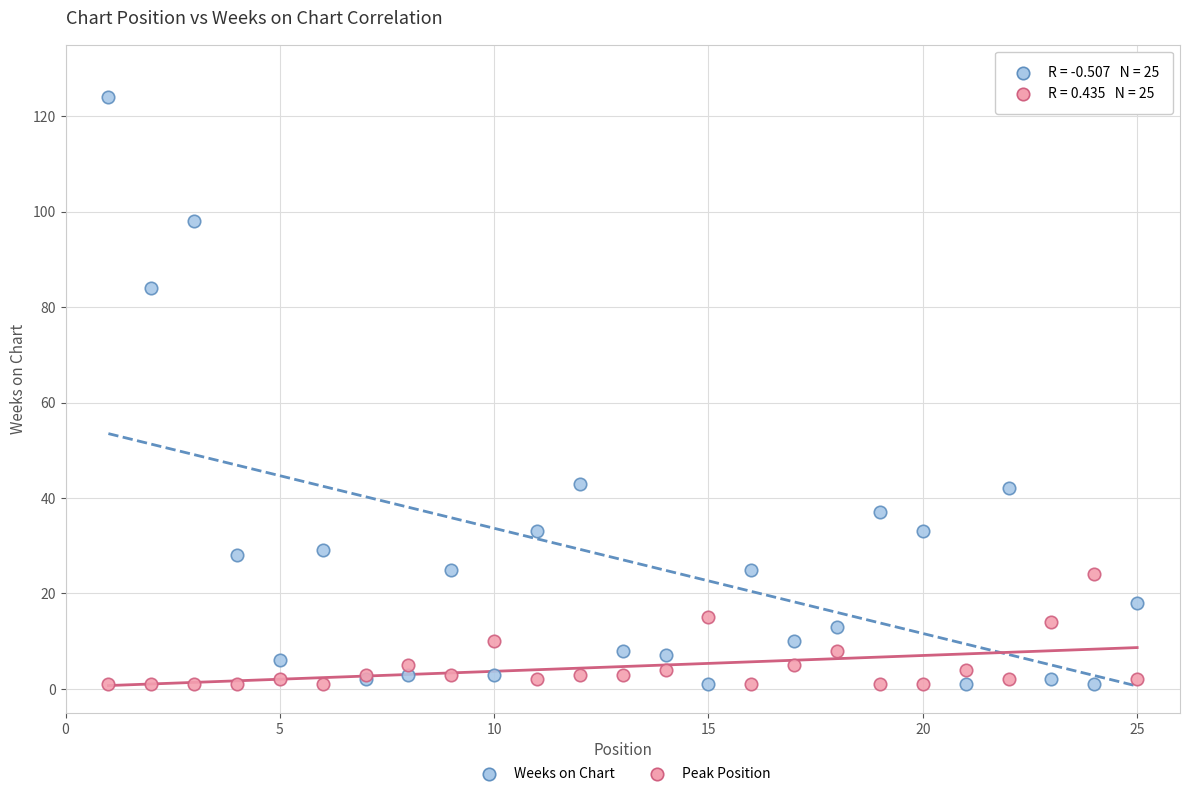

Which series contains the highest Y value?

Weeks on Chart